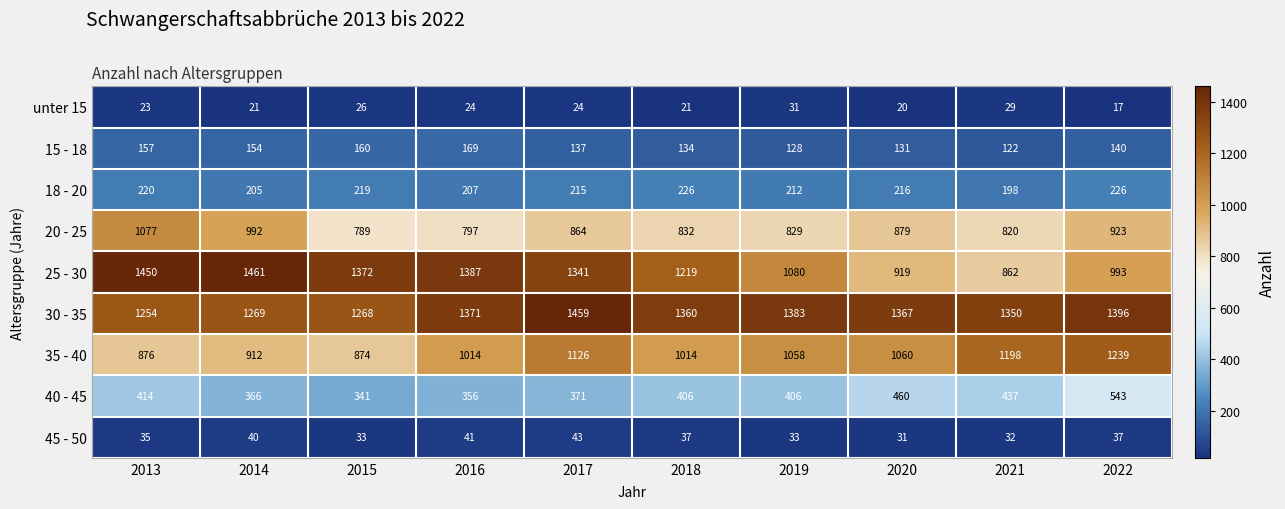

The 15 - 18 series shows 55 at 2019. True or false?

False